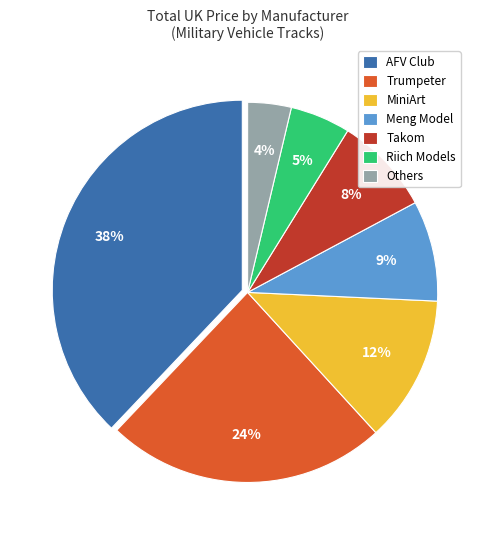

Which slice is the largest?

AFV Club